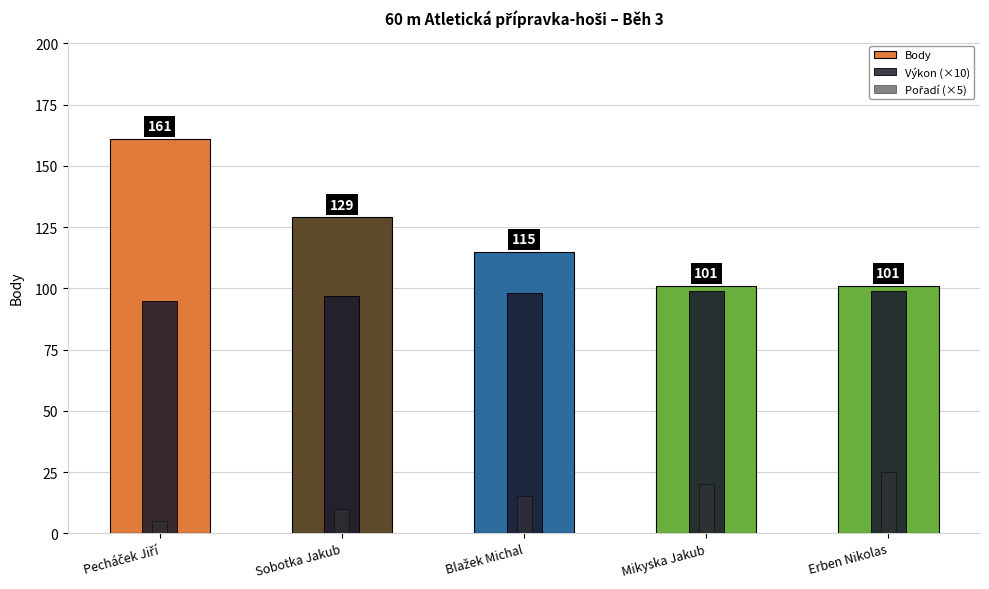

How many categories are shown in the chart?

5